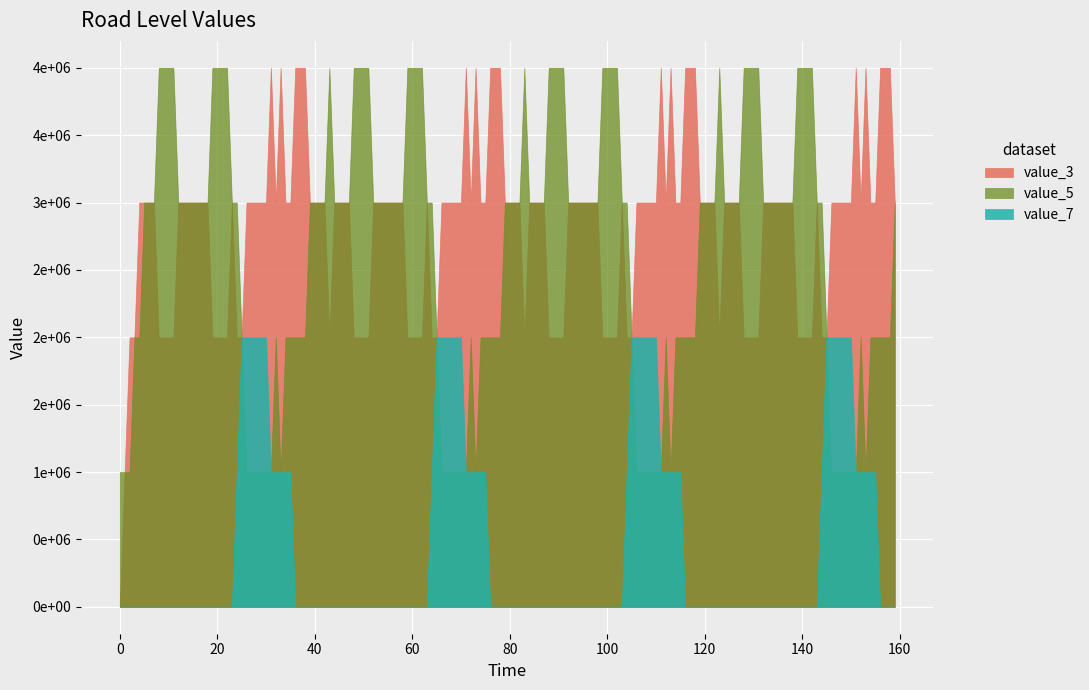

Which has a higher value, 17 or 1?

17